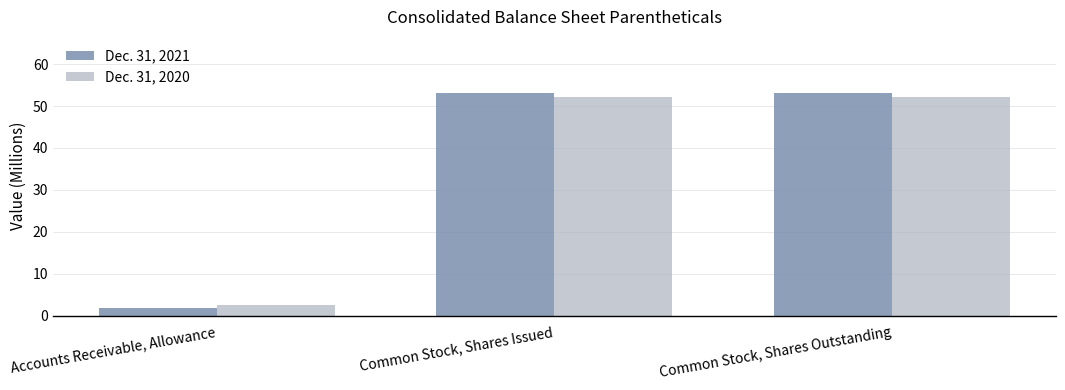

Reading left to right, transcribe all the data shown in this chart.

Dec. 31, 2021: Accounts Receivable, Allowance=1.8	Common Stock, Shares Issued=53.2	Common Stock, Shares Outstanding=53.2
Dec. 31, 2020: Accounts Receivable, Allowance=2.5	Common Stock, Shares Issued=52.1	Common Stock, Shares Outstanding=52.1